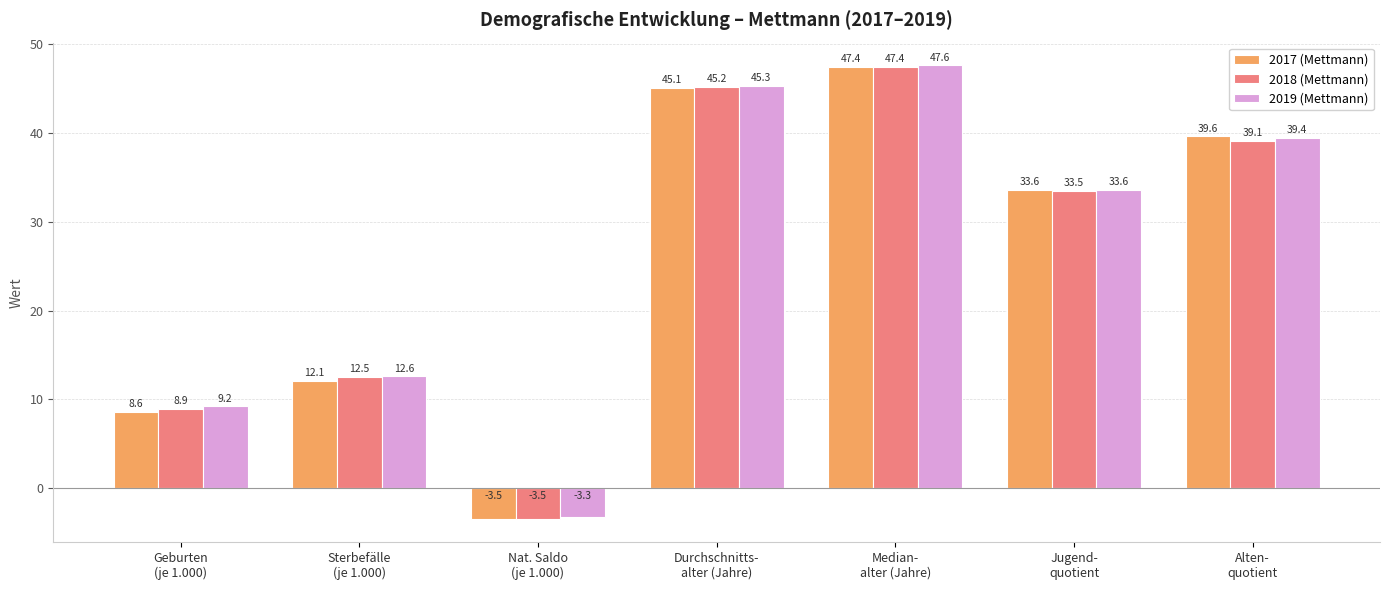

What is the sum of all 2019 (Mettmann) values?

184.4